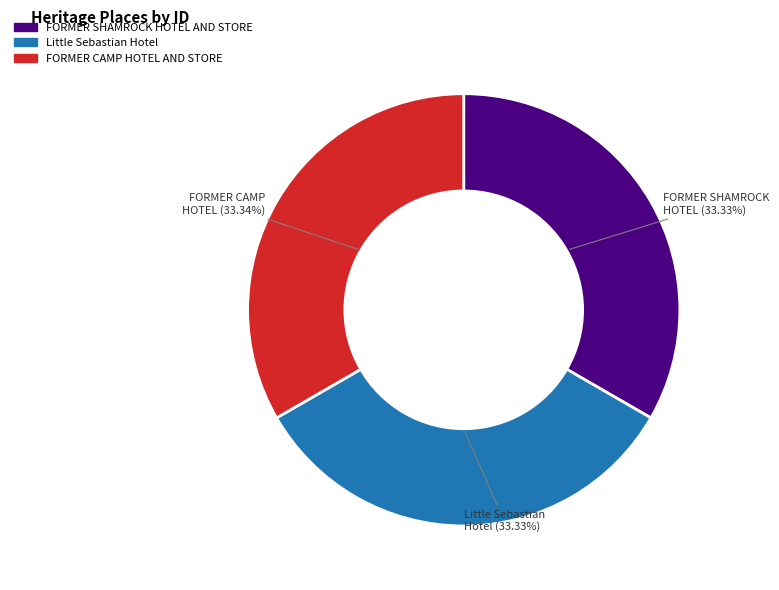

Count the number of slices in the pie.

3